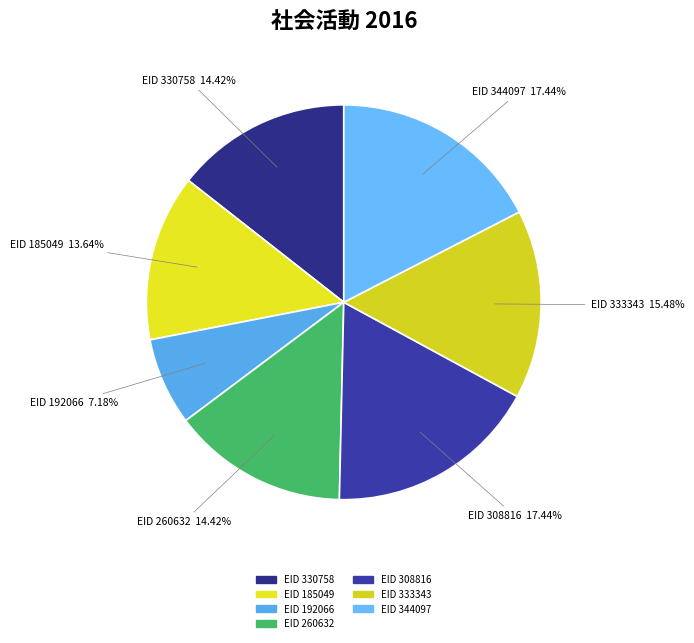

Is the sum of EID 192066 and EID 333343 greater than half?

No